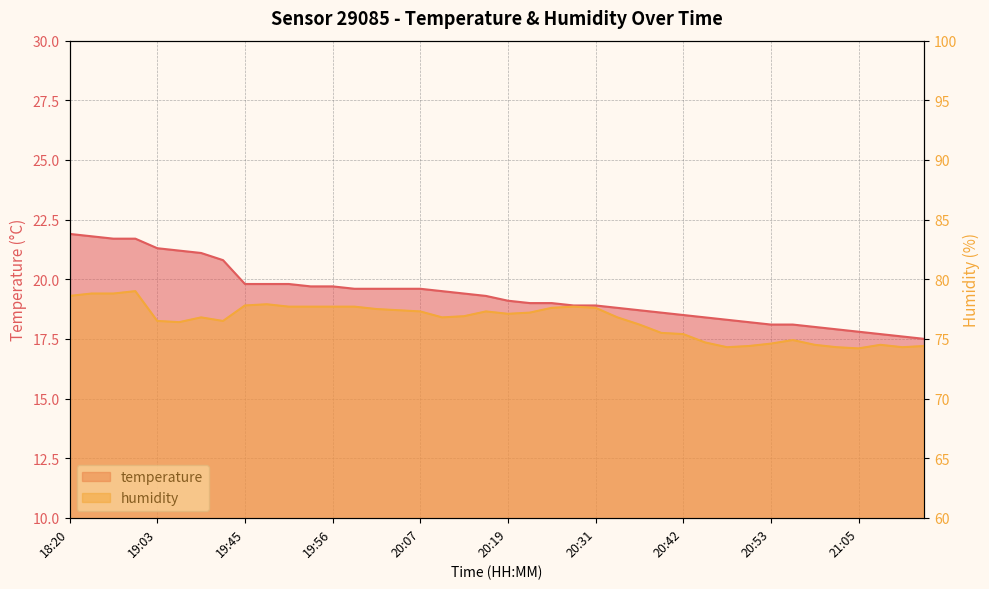

List the series in order of their overall mean, lowest first.

temperature, humidity